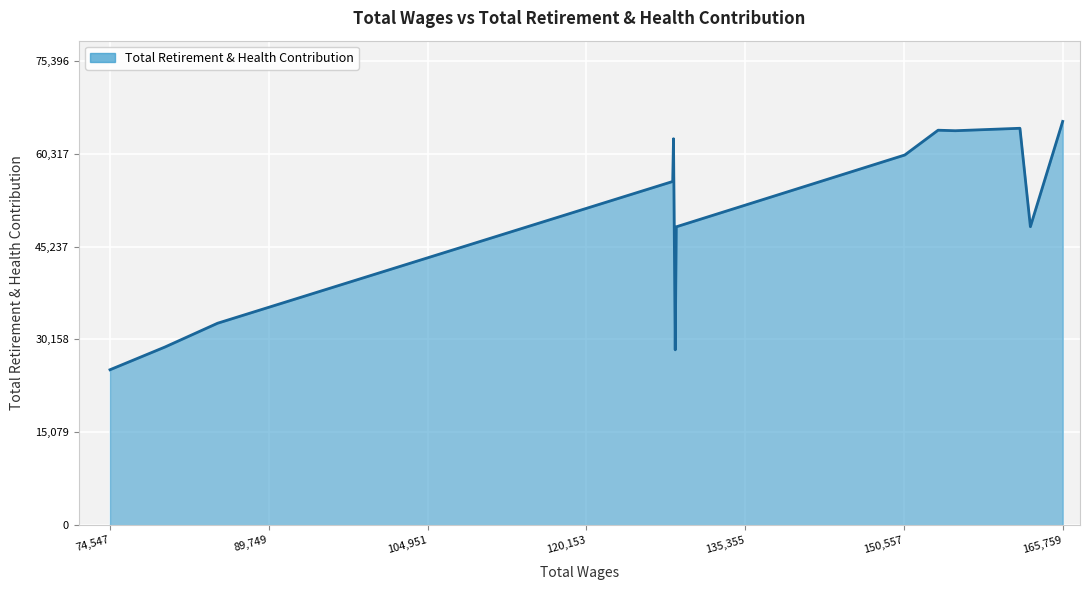

What is the average value?

49935